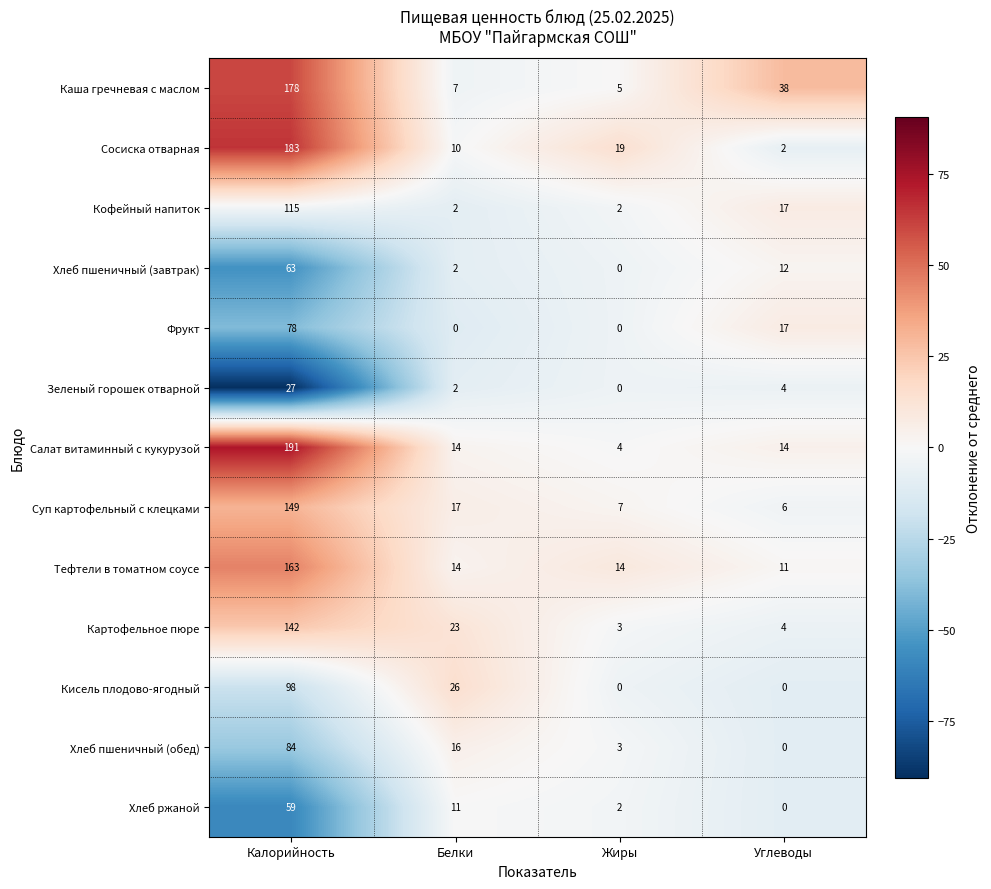

What is the minimum value shown in the chart?

0